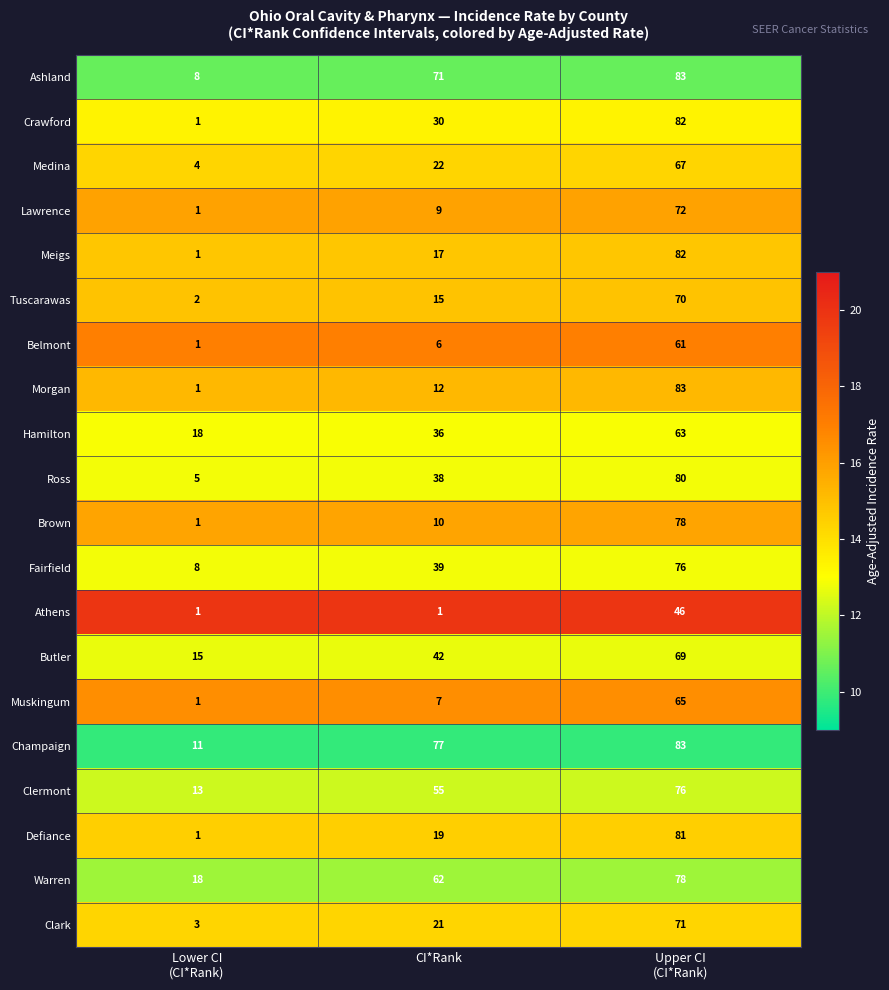

Which series changed the most between Lower CI
(CI*Rank) and Upper CI
(CI*Rank)?

Morgan